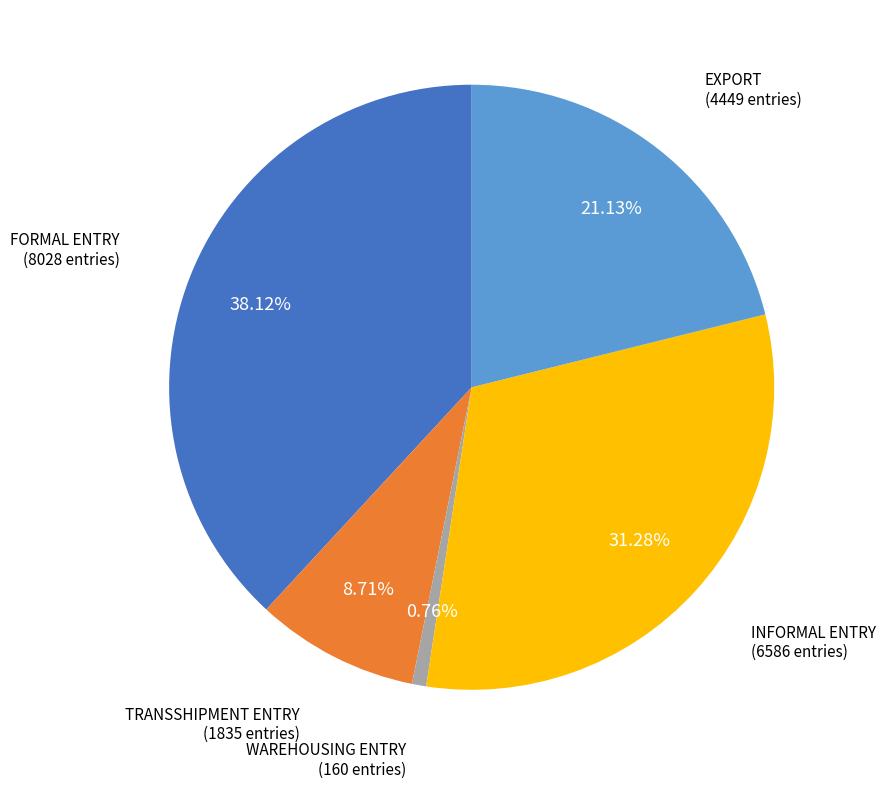

Does any single category account for the majority?

No